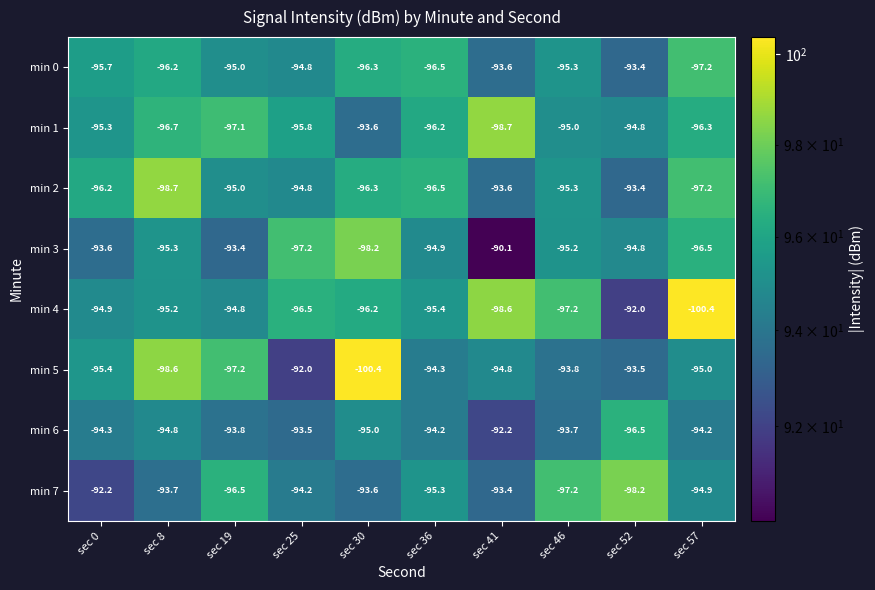

At which label is min 5 closest to -96?

sec 0